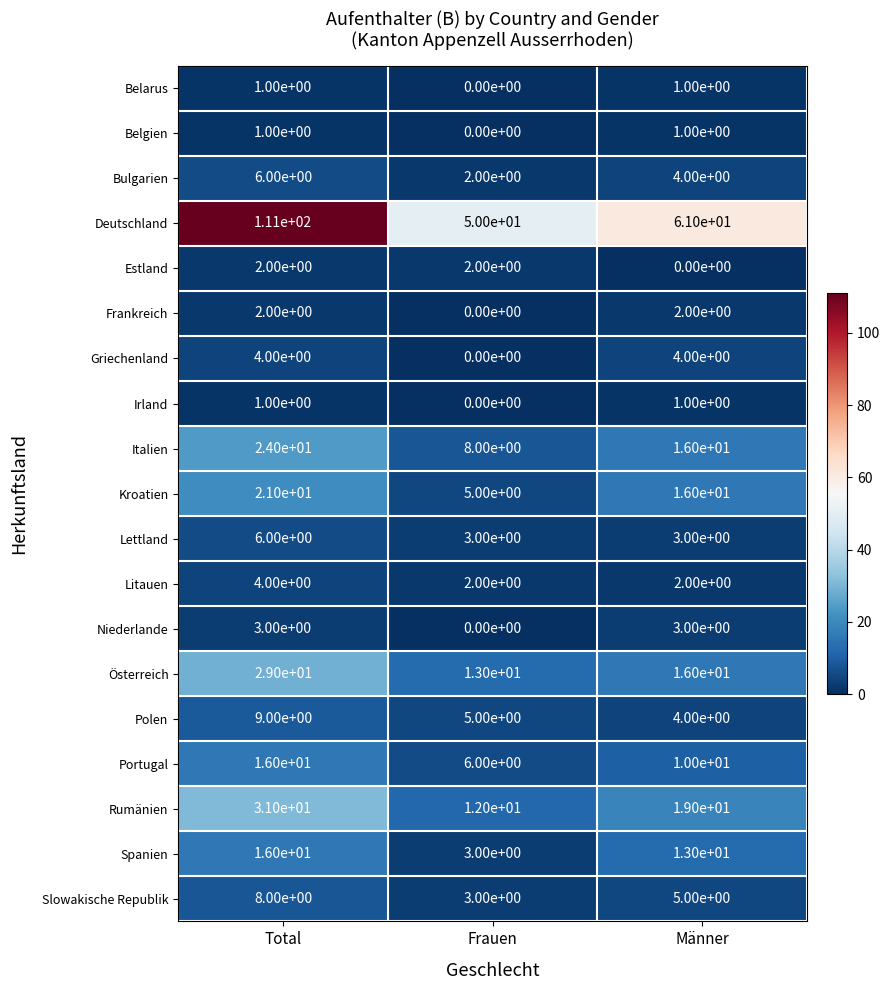

What is the average value of the Portugal series?

11